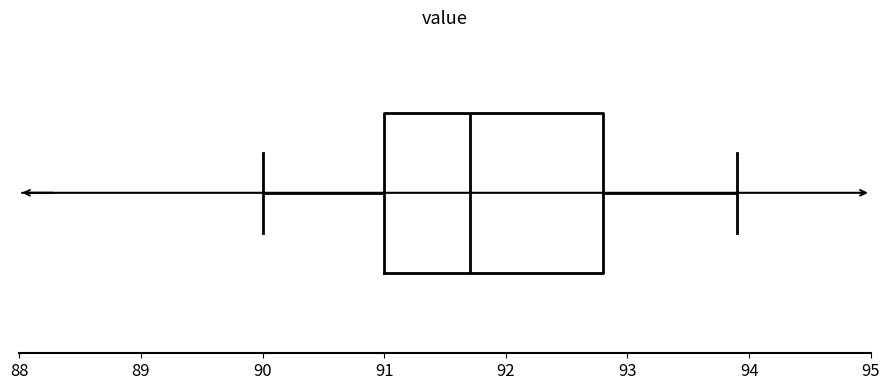

Where is the left edge of the box on the x-axis? The values are not printed on the chart, so give them approximately, as read against the axis.

91.0